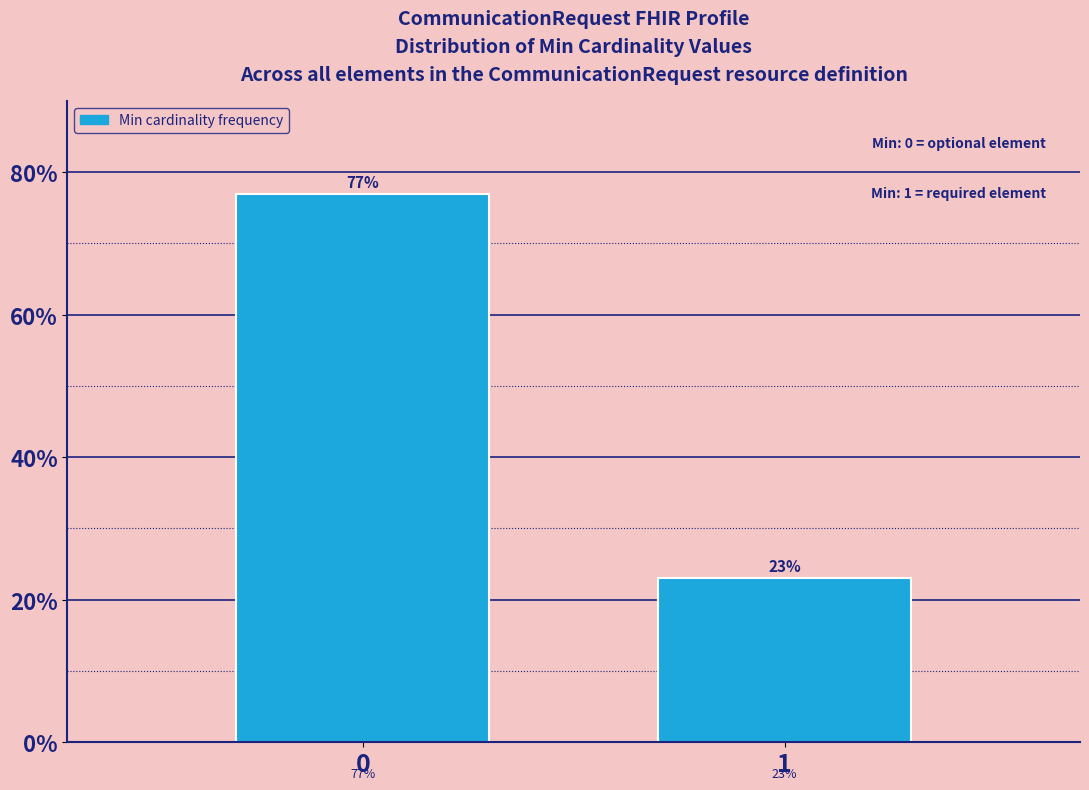

What is the value of the 2nd bar from the left?

23.1